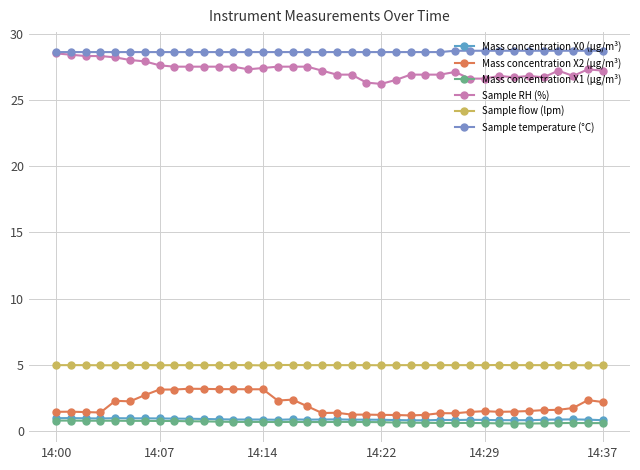

Reading left to right, what are all the values shown in this chart?

Mass concentration X0 (μg/m³): 1.0	1.0	1.0	1.0	1.0	1.0	1.0	1.0	1.0	1.0	0.9	0.9	0.9	0.9	0.9	0.9	0.9	0.9	0.9	0.9	0.9	0.9	0.9	0.9	0.8	0.8	0.9	0.9	0.9	0.9	0.8	0.8	0.8	0.9	0.9	0.9	0.9	0.8
Mass concentration X2 (μg/m³): 1.5	1.5	1.5	1.4	2.3	2.3	2.7	3.2	3.2	3.2	3.2	3.2	3.2	3.2	3.2	2.3	2.4	1.9	1.4	1.4	1.3	1.3	1.2	1.2	1.2	1.2	1.4	1.4	1.5	1.5	1.5	1.5	1.5	1.6	1.6	1.8	2.4	2.2
Mass concentration X1 (μg/m³): 0.8	0.8	0.8	0.8	0.8	0.8	0.8	0.8	0.8	0.8	0.8	0.7	0.7	0.7	0.7	0.7	0.7	0.7	0.7	0.7	0.7	0.7	0.7	0.7	0.7	0.7	0.6	0.6	0.6	0.6	0.6	0.6	0.6	0.6	0.6	0.6	0.6	0.6
Sample RH (%): 28.5	28.4	28.3	28.3	28.2	28.0	27.9	27.6	27.5	27.5	27.5	27.5	27.5	27.3	27.4	27.5	27.5	27.5	27.2	26.9	26.9	26.3	26.2	26.5	26.9	26.9	26.9	27.1	26.6	26.6	26.8	26.7	26.8	26.7	27.2	26.8	27.3	27.2
Sample flow (lpm): 5.0	5.0	5.0	5.0	5.0	5.0	5.0	5.0	5.0	5.0	5.0	5.0	5.0	5.0	5.0	5.0	5.0	5.0	5.0	5.0	5.0	5.0	5.0	5.0	5.0	5.0	5.0	5.0	5.0	5.0	5.0	5.0	5.0	5.0	5.0	5.0	5.0	5.0
Sample temperature (°C): 28.6	28.6	28.6	28.6	28.6	28.6	28.6	28.6	28.6	28.6	28.6	28.6	28.6	28.6	28.6	28.6	28.6	28.6	28.6	28.6	28.6	28.6	28.6	28.6	28.6	28.6	28.6	28.7	28.7	28.7	28.7	28.7	28.7	28.7	28.7	28.7	28.7	28.7